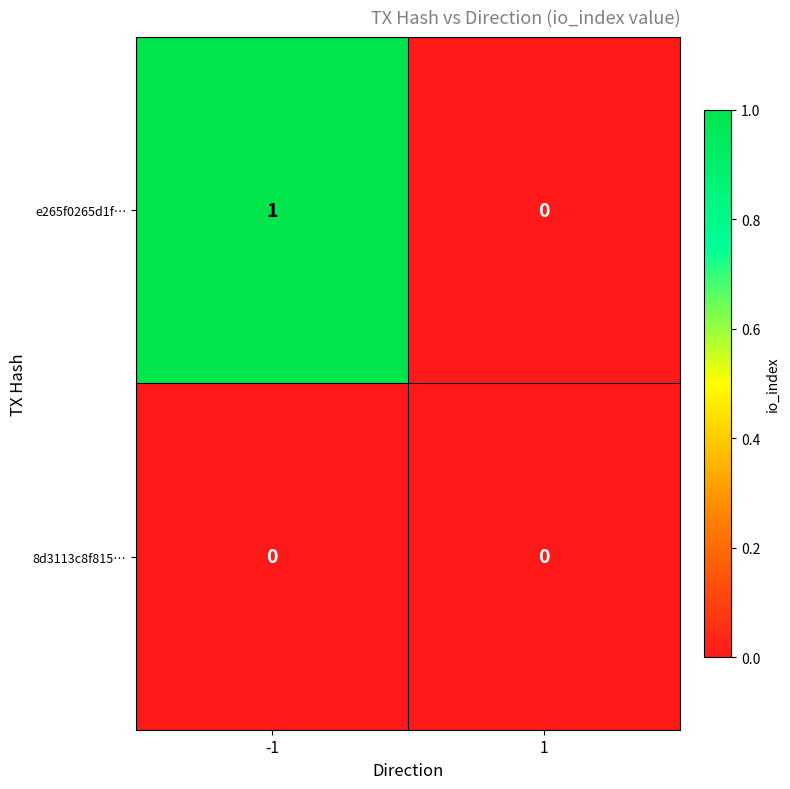

Between -1 and 1, which series saw the biggest shift?

e265f0265d1f…